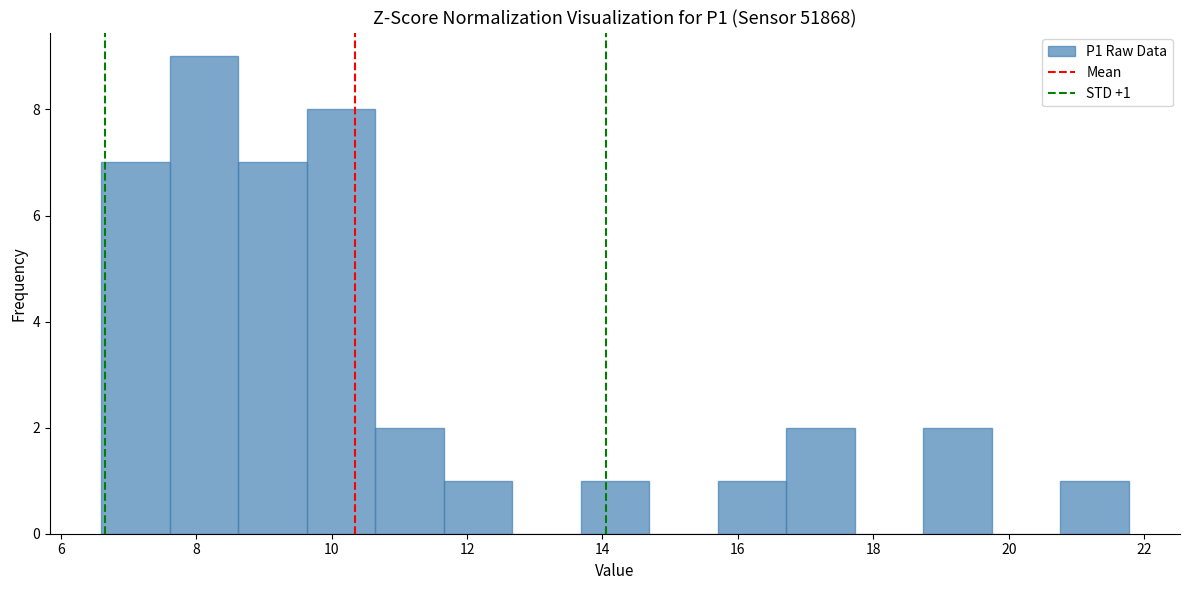

Which range on the x-axis has the tallest bar?

7.6 to 8.6